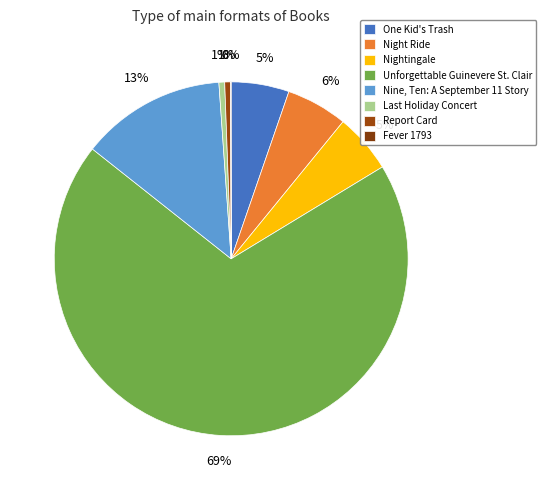

What is the smallest slice in the pie chart?

Fever 1793